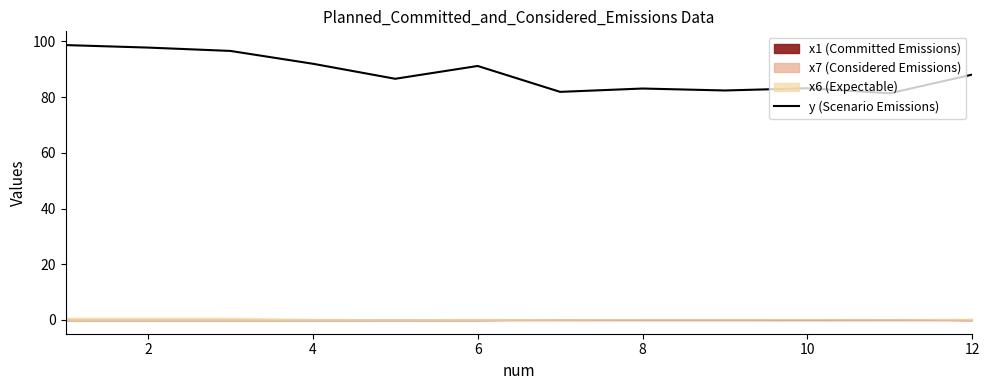

Does the chart have visible grid lines?

No